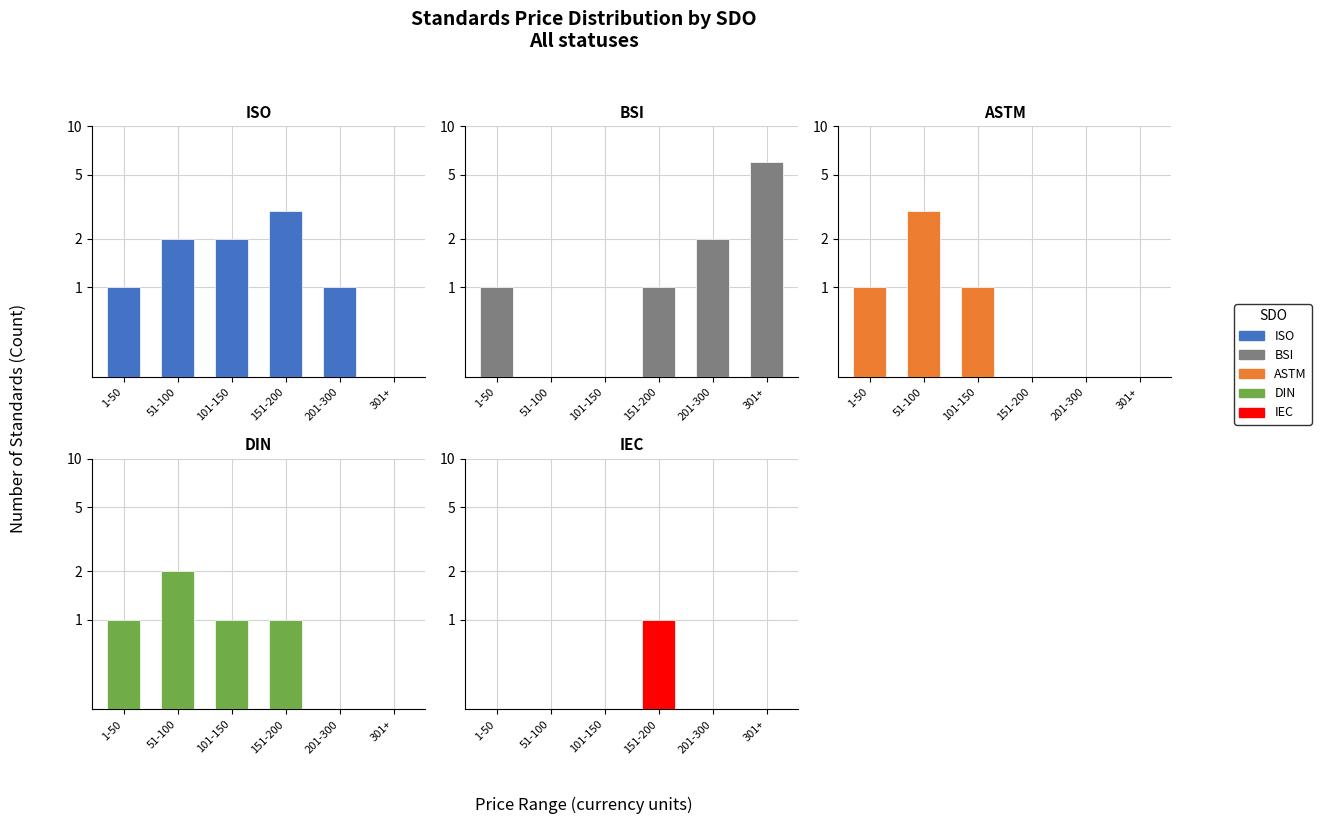

What is the minimum value for BSI?

0.1